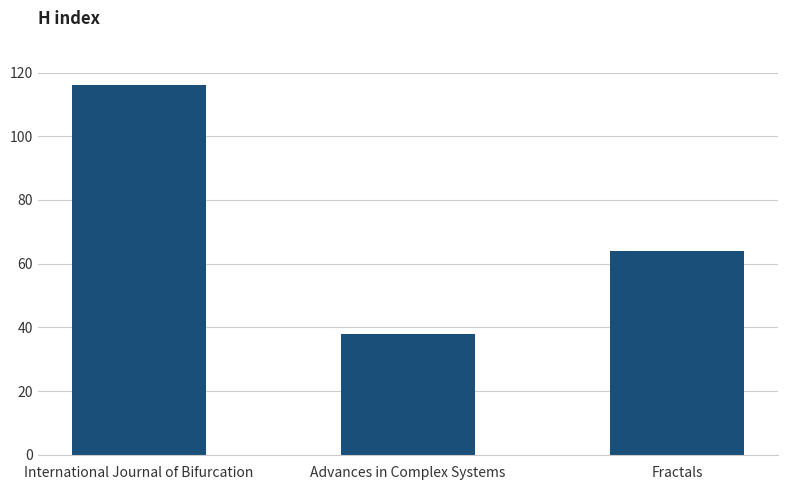

List the labels in order of value, largest first.

International Journal of Bifurcation, Fractals, Advances in Complex Systems